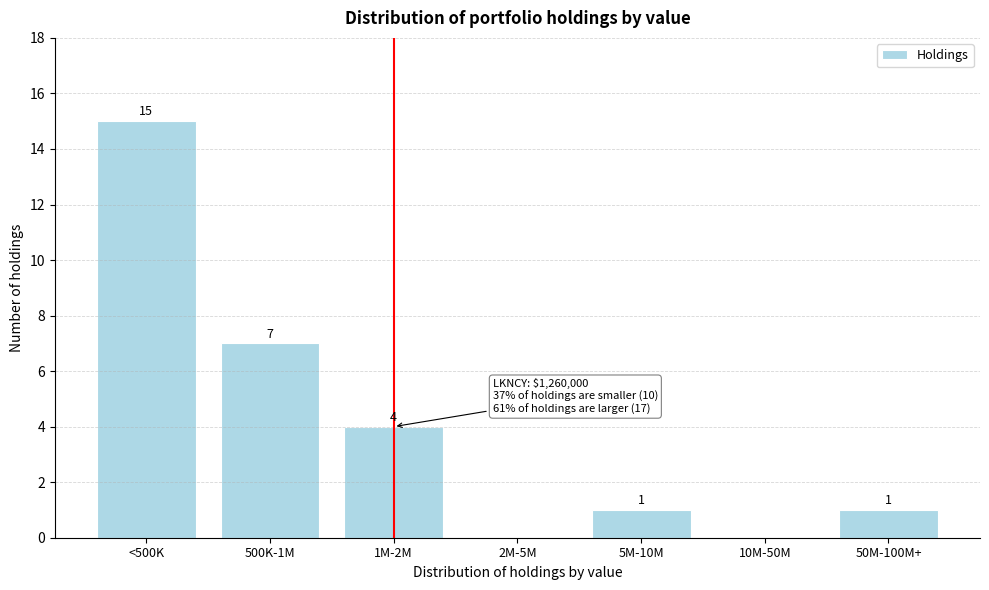

Reading left to right, transcribe all the data shown in this chart.

<500K=15	500K-1M=7	1M-2M=4	2M-5M=0	5M-10M=1	10M-50M=0	50M-100M+=1